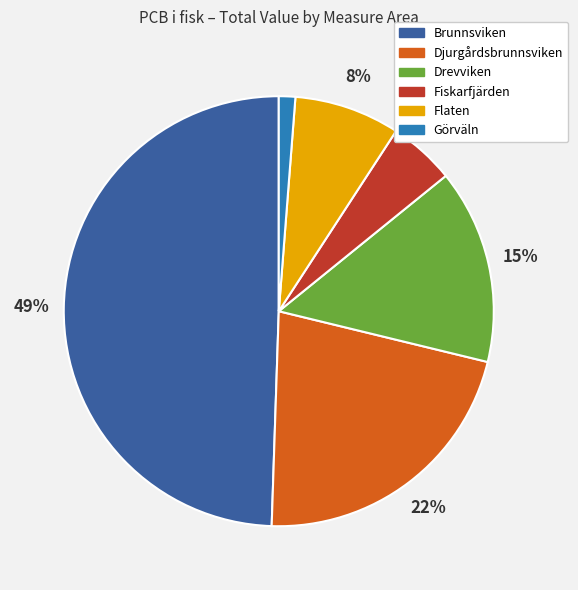

Combined, do Flaten and Drevviken account for over 50%?

No